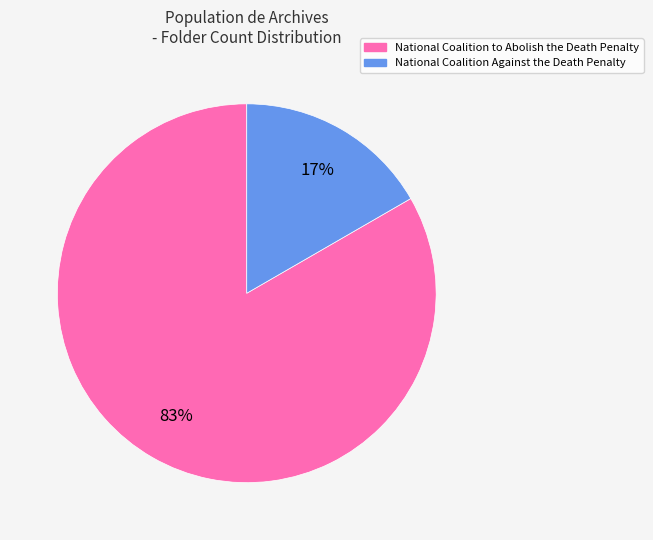

To the nearest percent, what is the average slice percentage?

50%